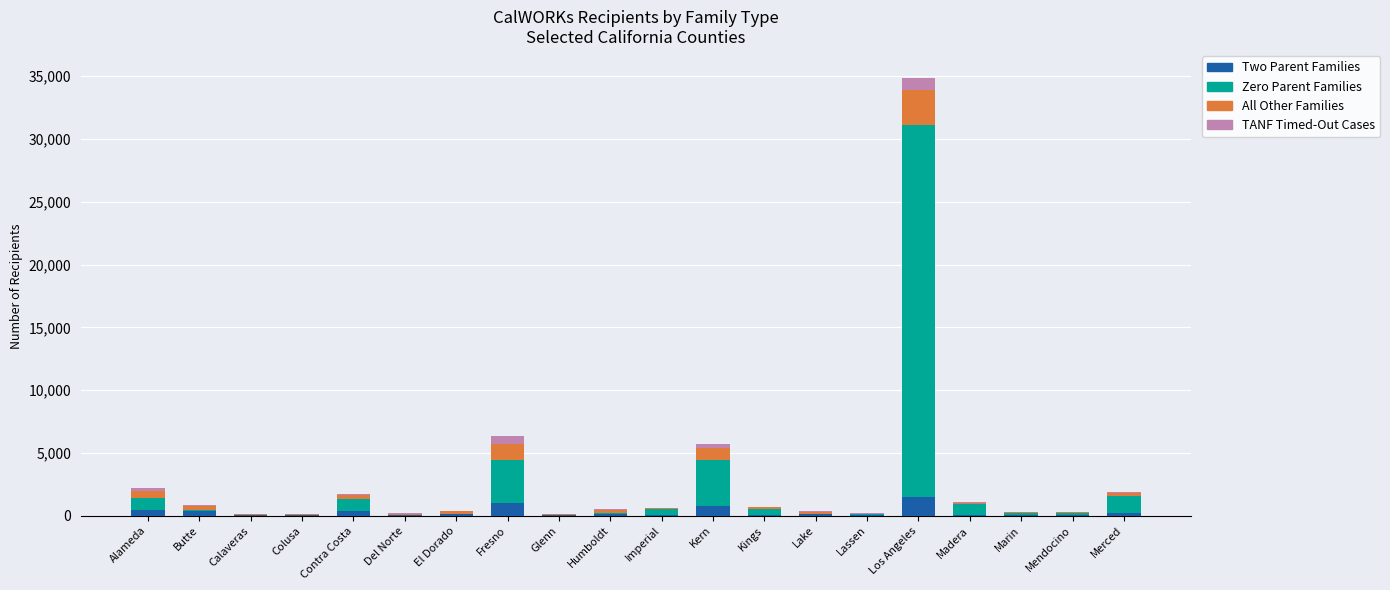

At which category is the sum across all series the highest?

Los Angeles